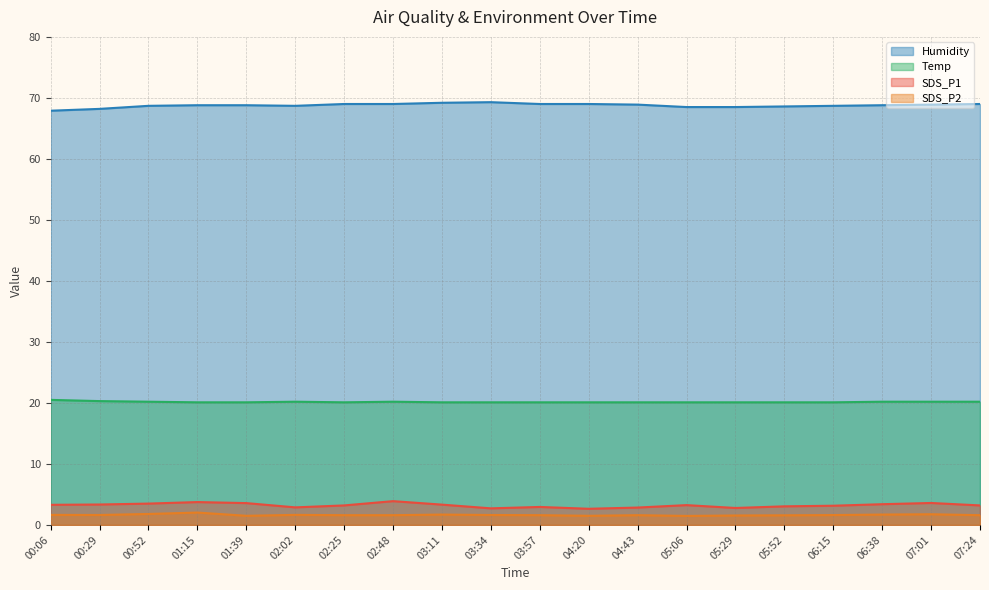

What is the label of the 16th point from the left?

05:52